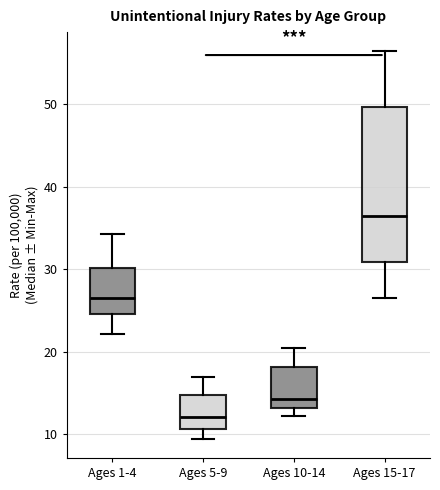

Which box's median line is the highest?

Ages 15-17